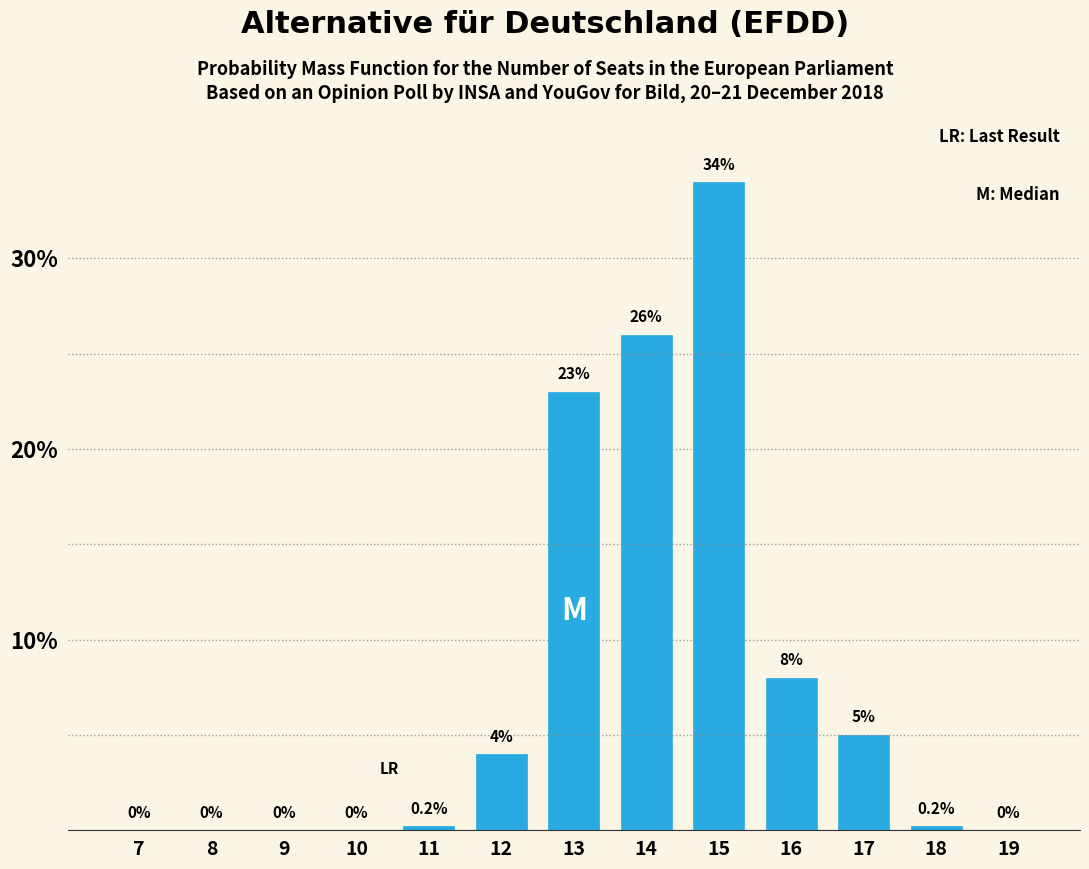

Reading left to right, what are all the values shown in this chart?

7=0.0	8=0.0	9=0.0	10=0.0	11=0.2	12=4.0	13=23.0	14=26.0	15=34.0	16=8.0	17=5.0	18=0.2	19=0.0